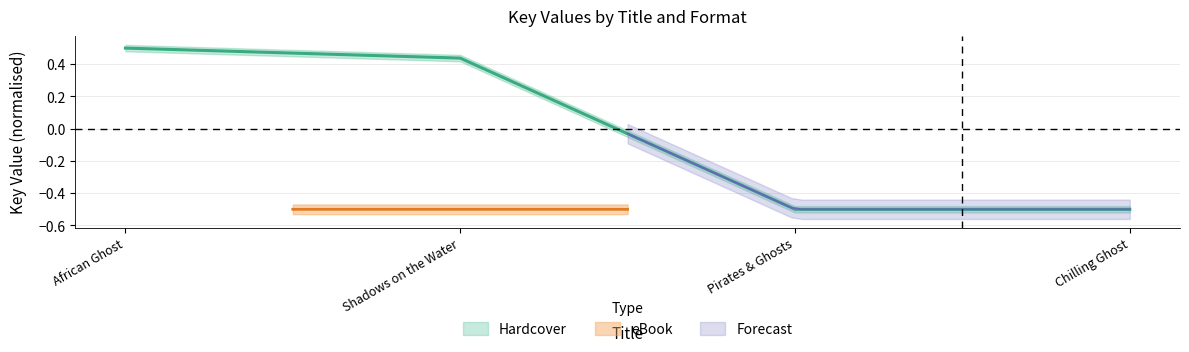

Is it true that the value at African Ghost is 0.5?

True